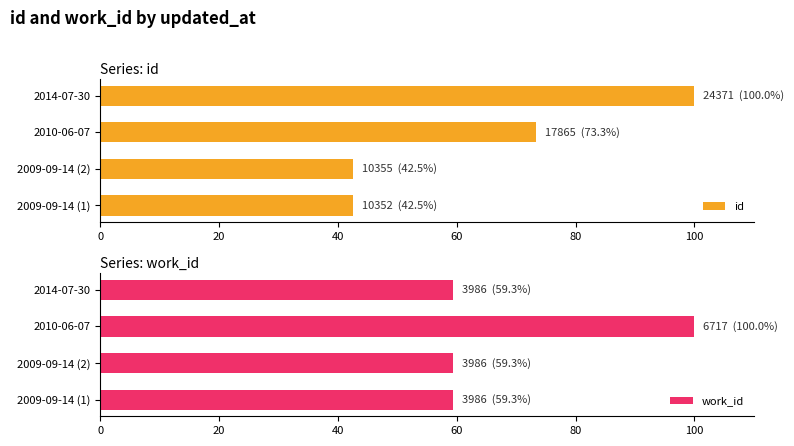

What value does the id series have at 2009-09-14 (1)?

42.5